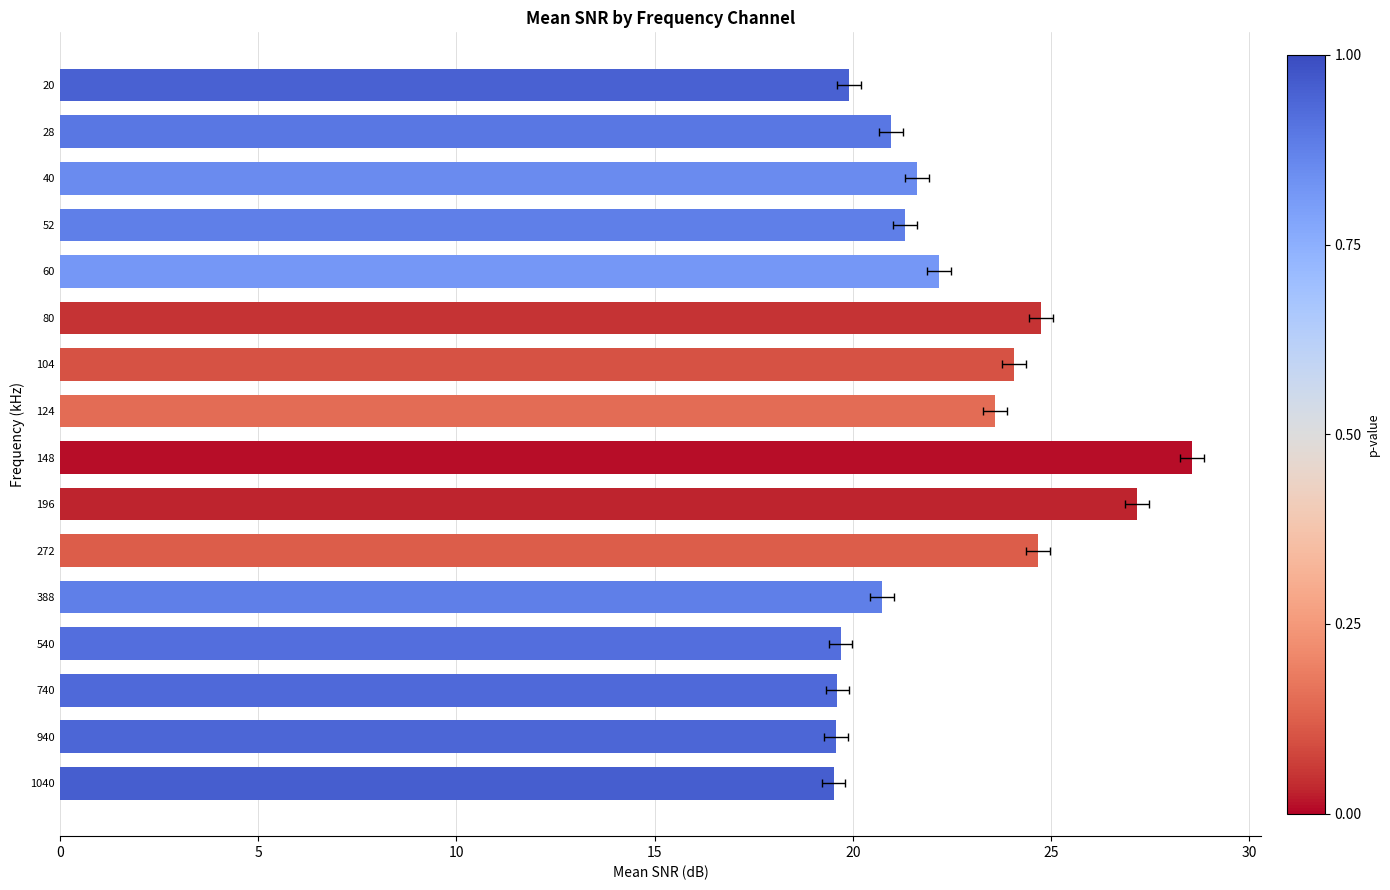

What is the maximum value shown in the chart?

28.6